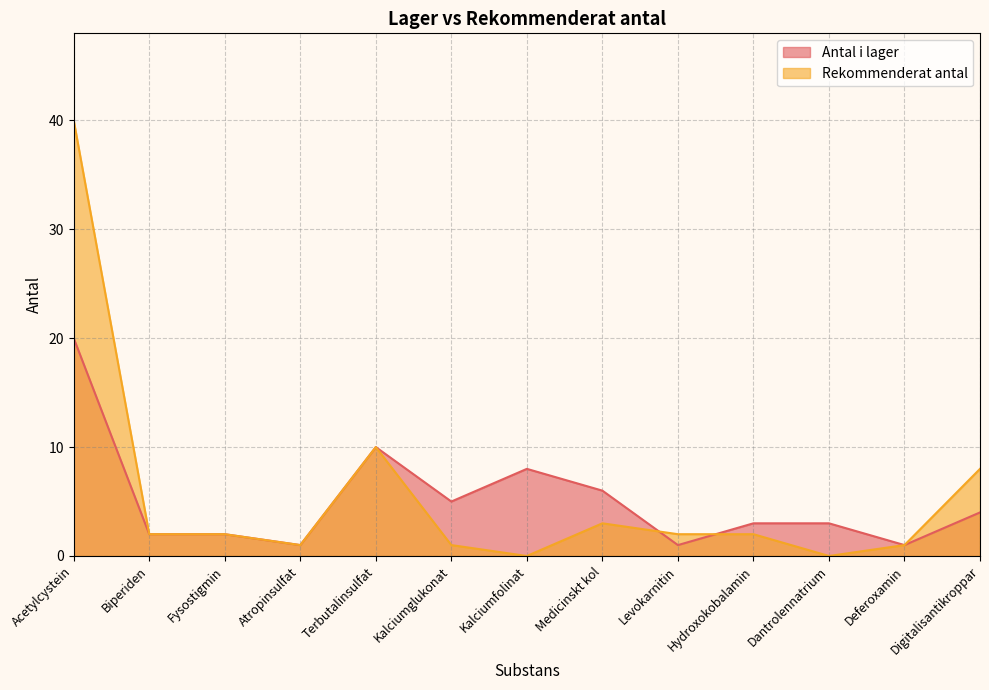

How many lines are shown in the chart?

2